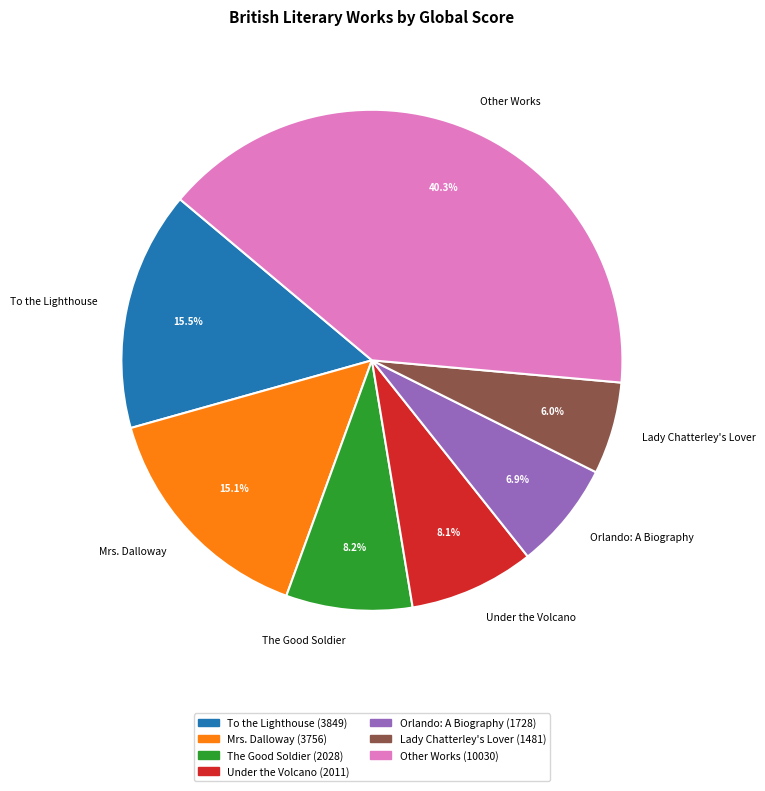

Is there any slice that represents more than half of the pie?

No